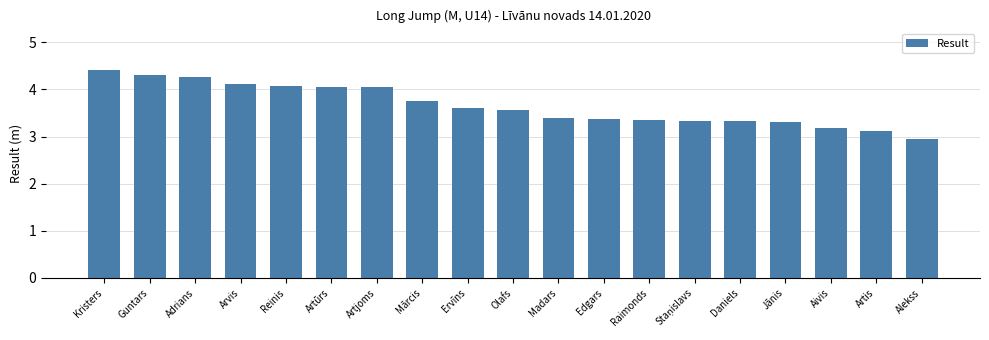

What is the difference between the maximum and minimum values?

1.5